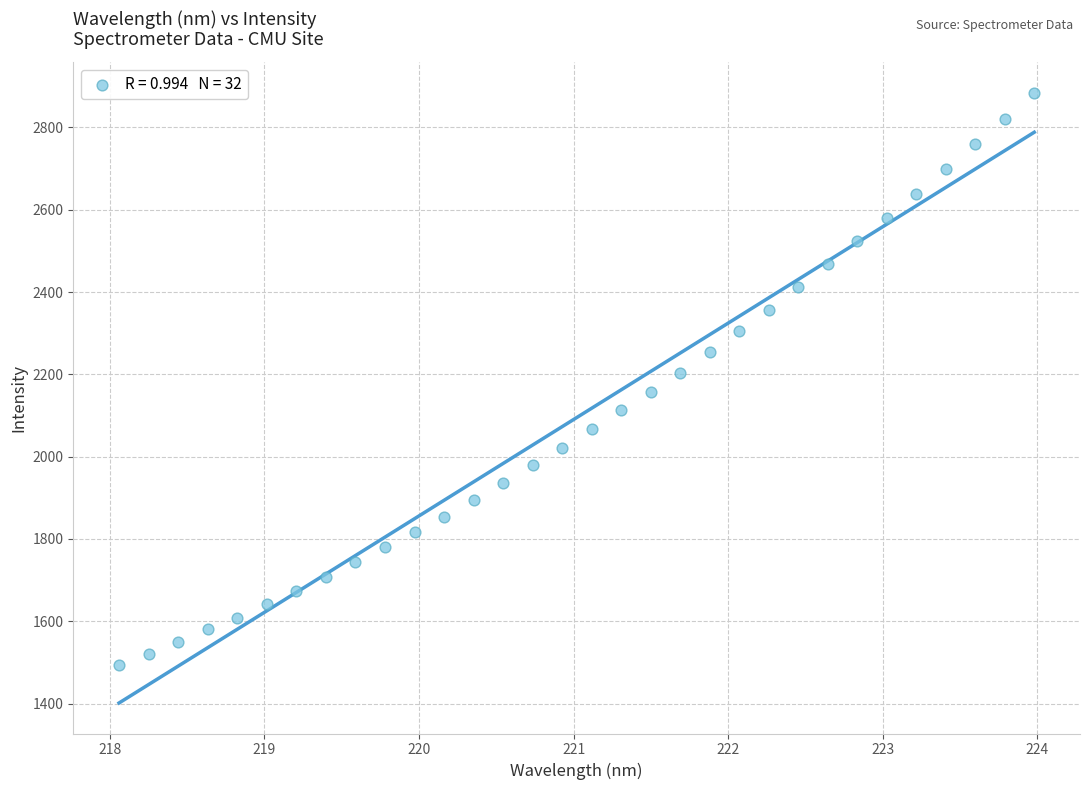

What is the range of Y values (max minus min)?

1391.1